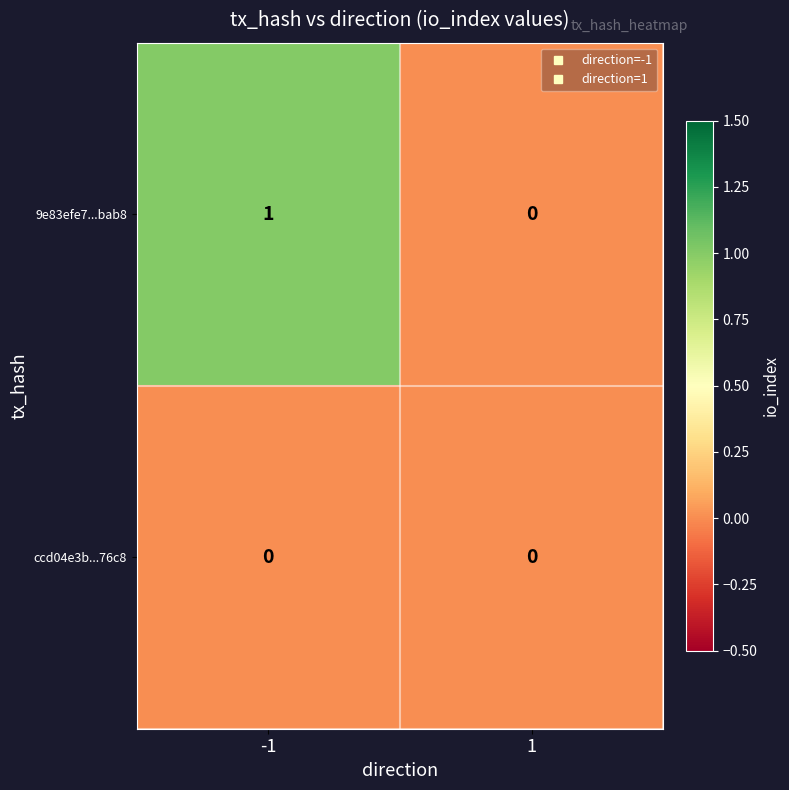

Rank the series by their average value, from lowest to highest.

ccd04e3b...76c8, 9e83efe7...bab8